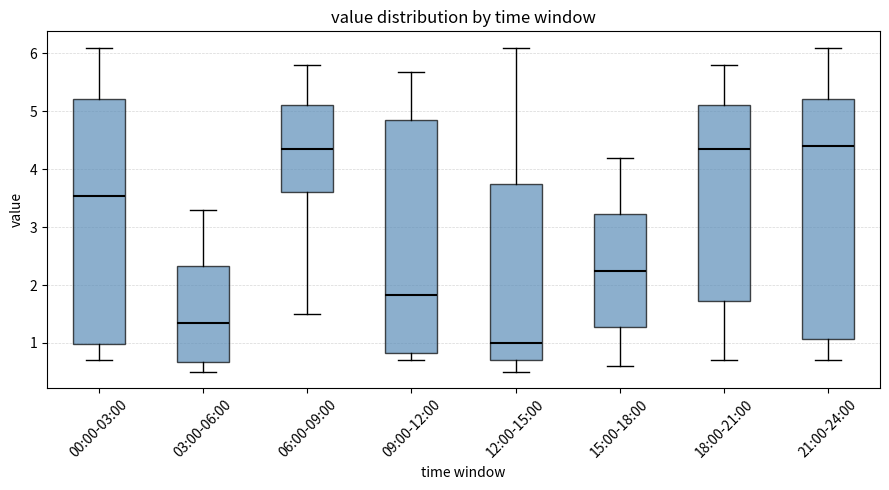

Which box's median line is the lowest?

12:00-15:00